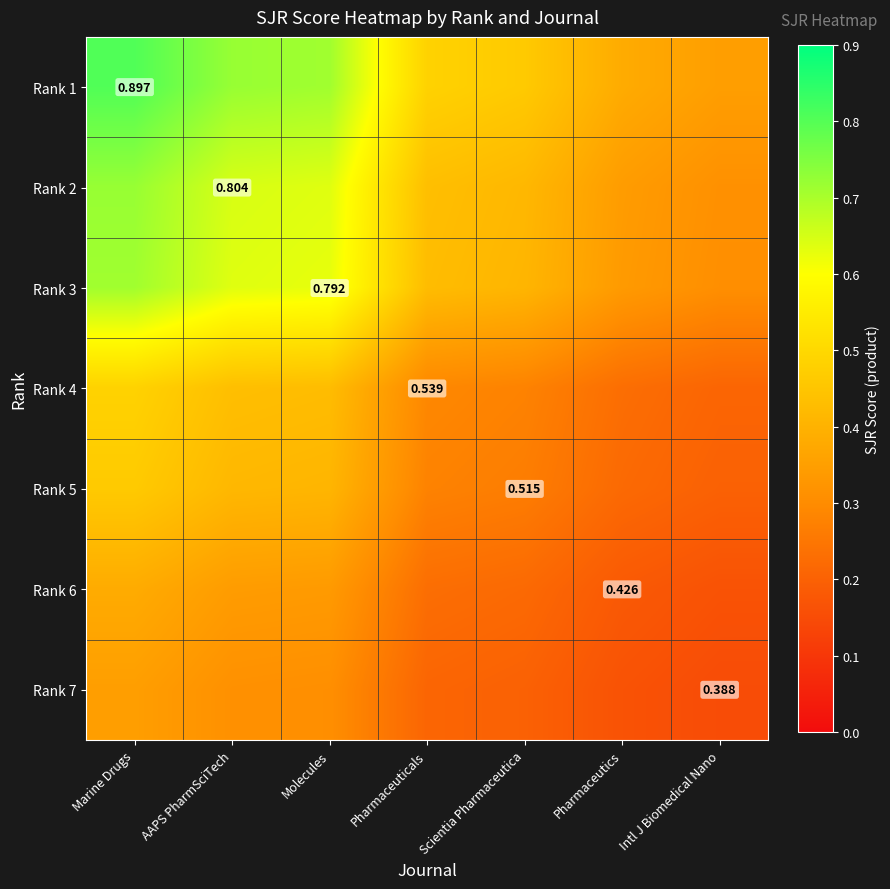

Is the value of Rank 2 at AAPS PharmSciTech greater than the value of Rank 6 at Pharmaceutics?

Yes